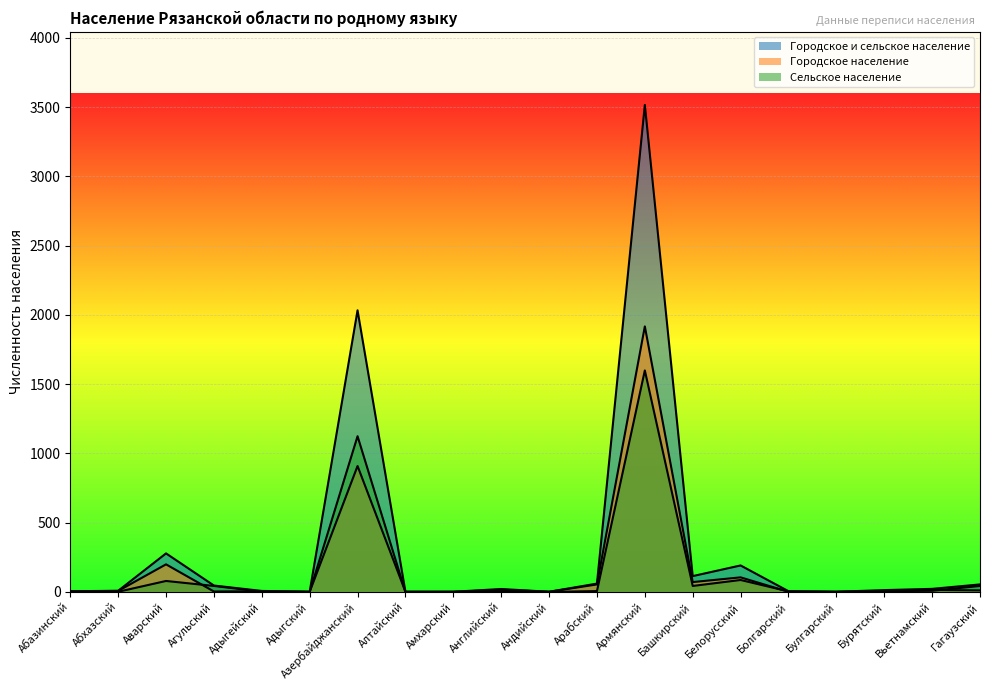

In Городское население, how many points are lower than both neighbors (excluding endpoints)?

5